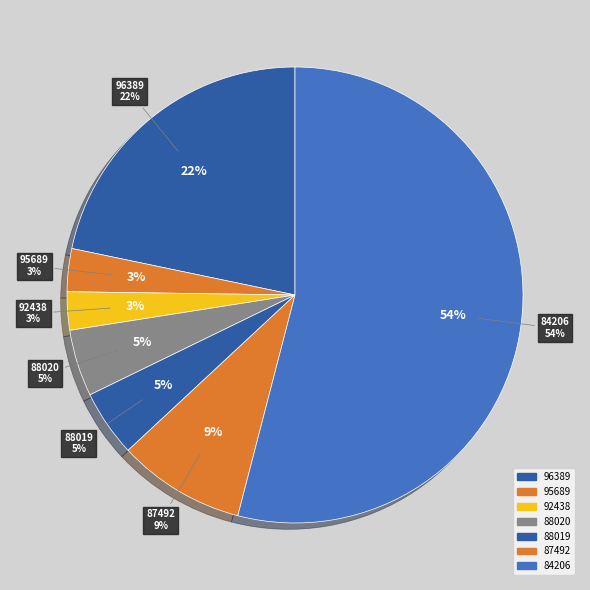

To the nearest percent, what is the difference between the 87492 and 96389 slice percentages?

13%